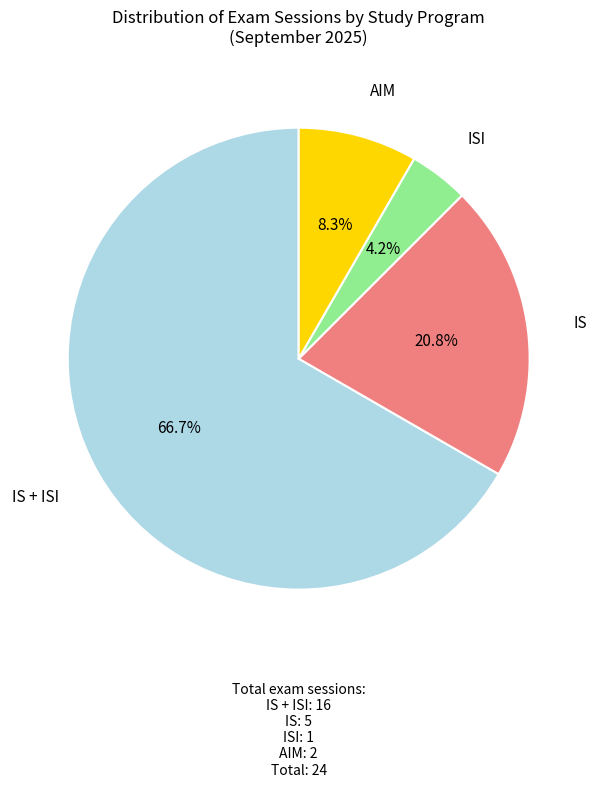

To the nearest percent, what percentage of the pie is IS + ISI?

67%